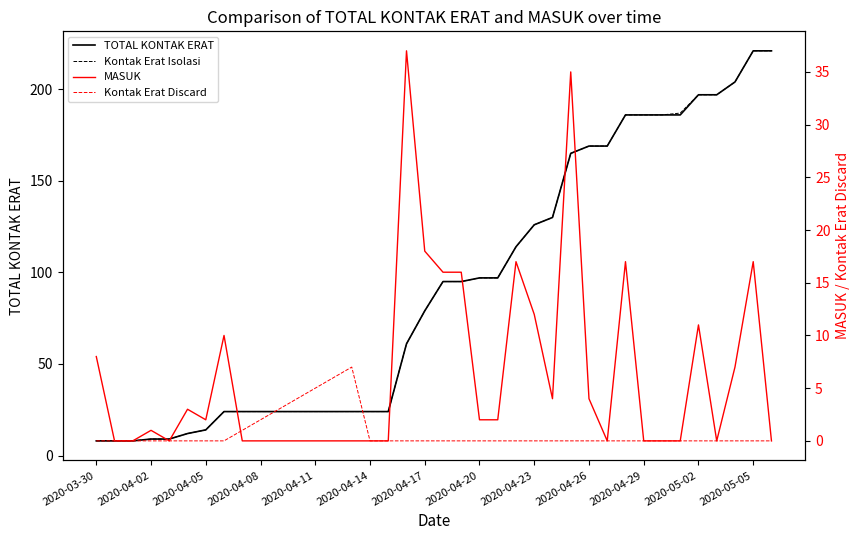

What is the lowest value of the TOTAL KONTAK ERAT series?

8